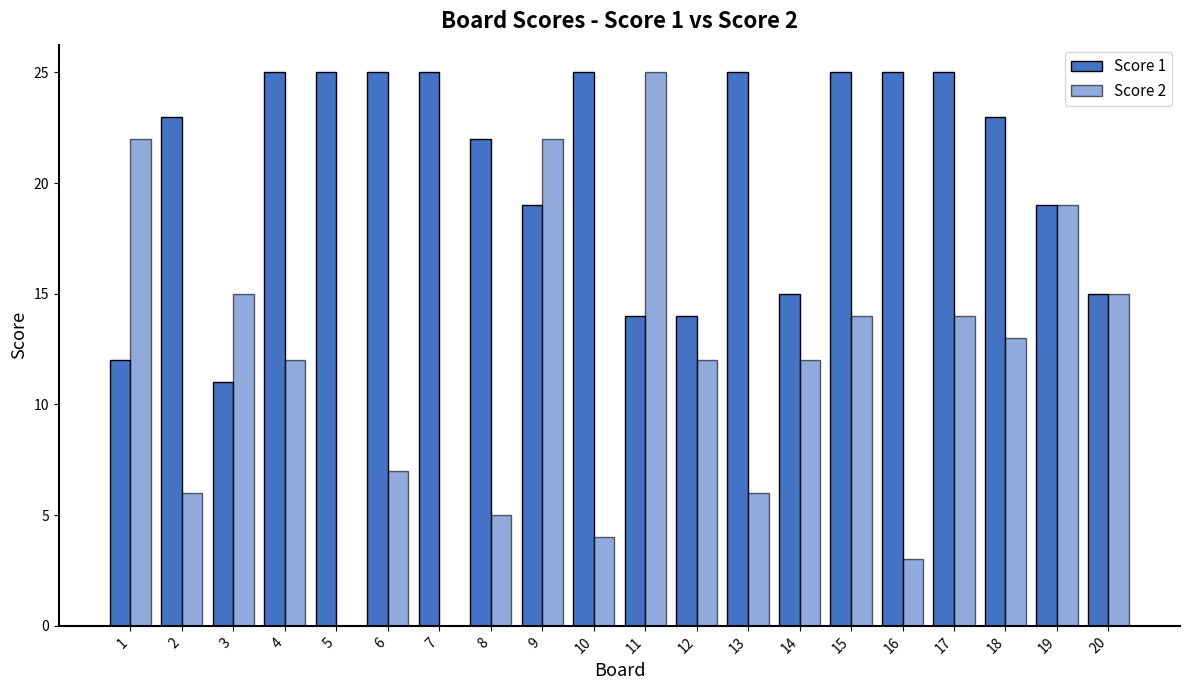

What is the value of the Score 1 bar at the 20th from the left?

15